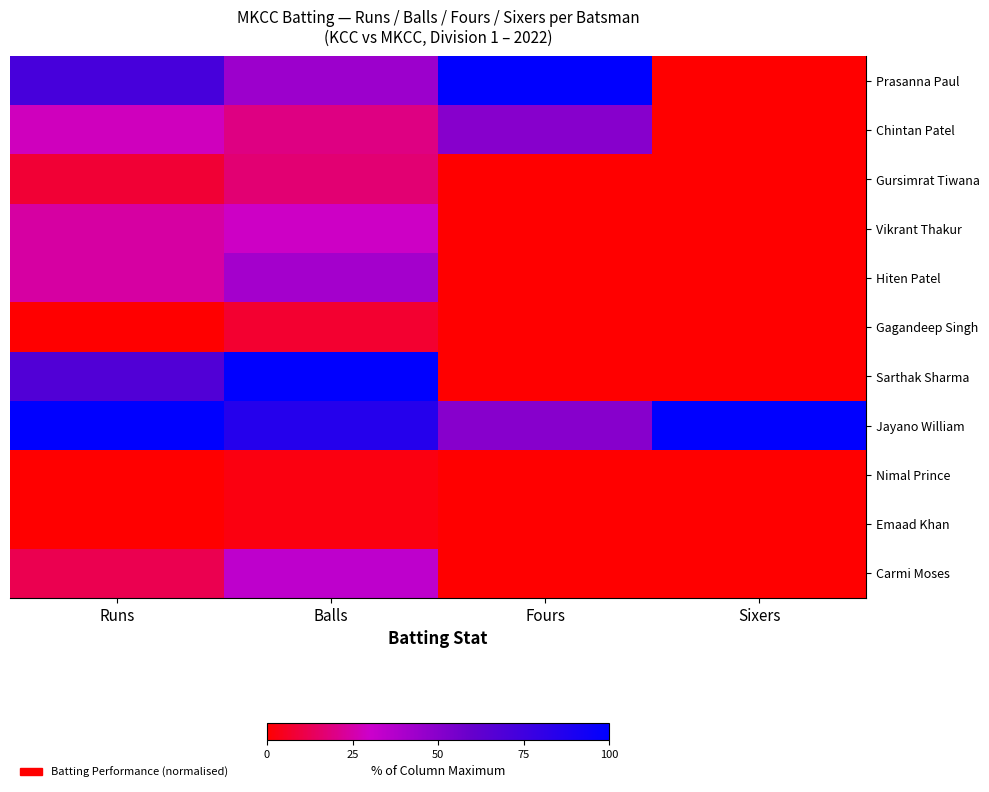

Which series has the largest total across all categories?

Jayano William